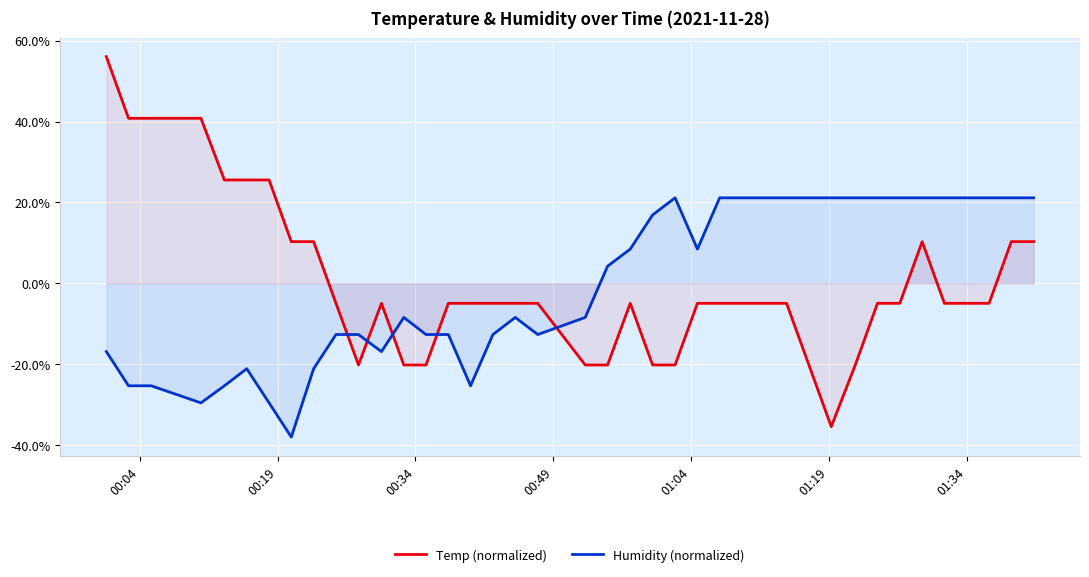

List the series in order of their peak value, lowest first.

Humidity (normalized), Temp (normalized)